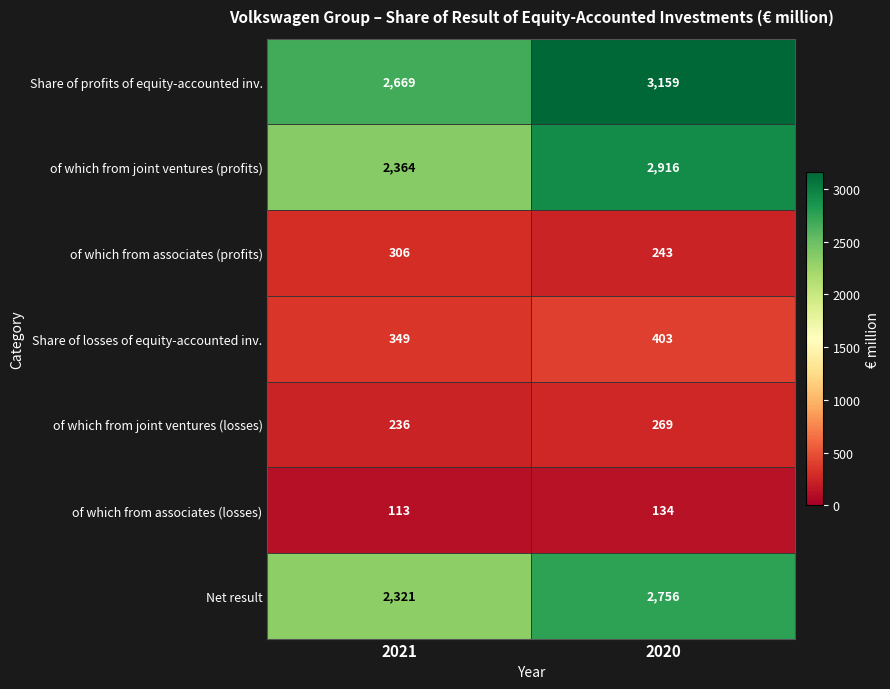

List the series in order of their peak value, lowest first.

of which from associates (losses), of which from joint ventures (losses), of which from associates (profits), Share of losses of equity-accounted inv., Net result, of which from joint ventures (profits), Share of profits of equity-accounted inv.